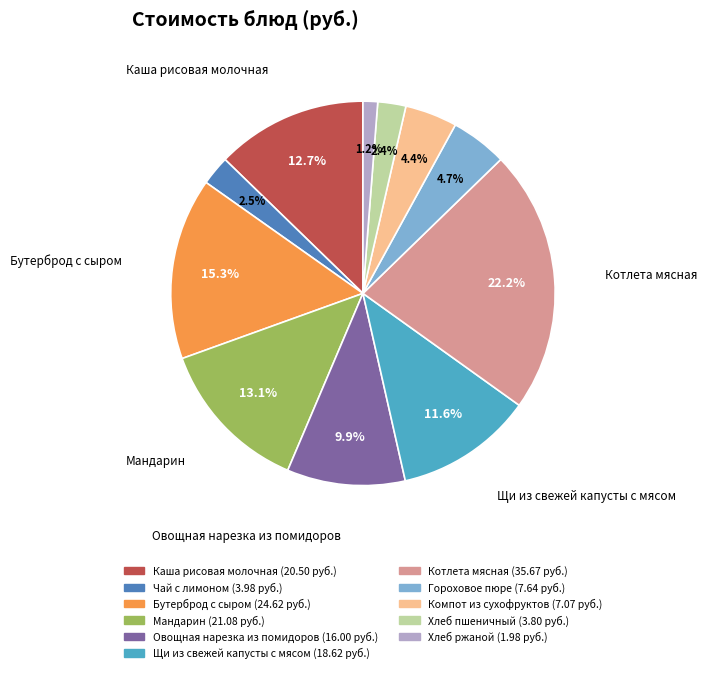

What is the smallest slice in the pie chart?

Хлеб ржаной